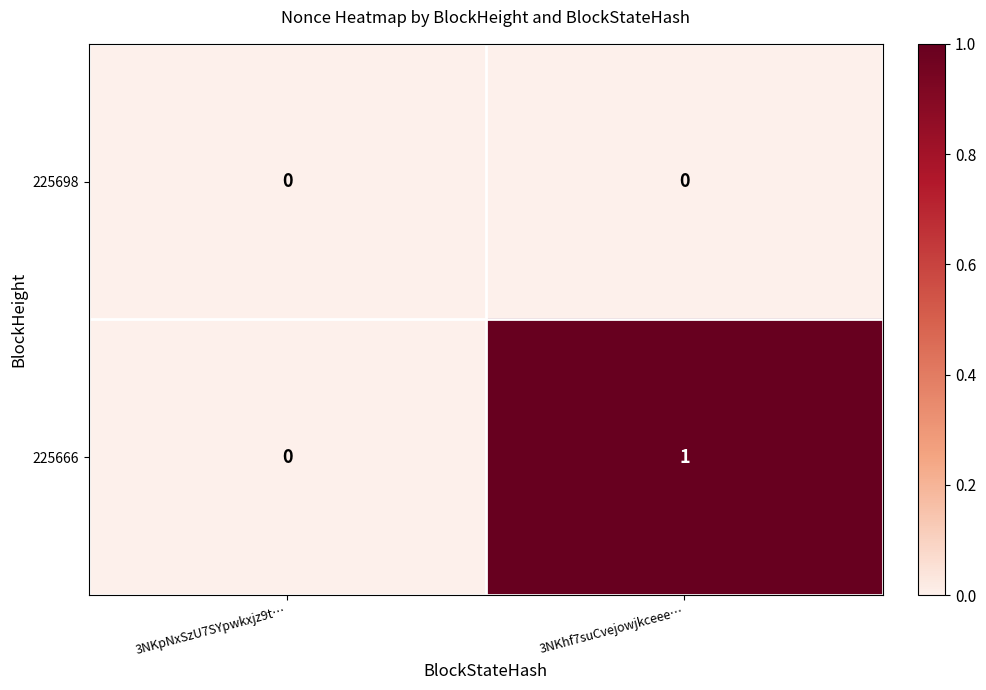

The value of 225698 at 3NKhf7suCvejowjkceee… is 0. True or false?

True